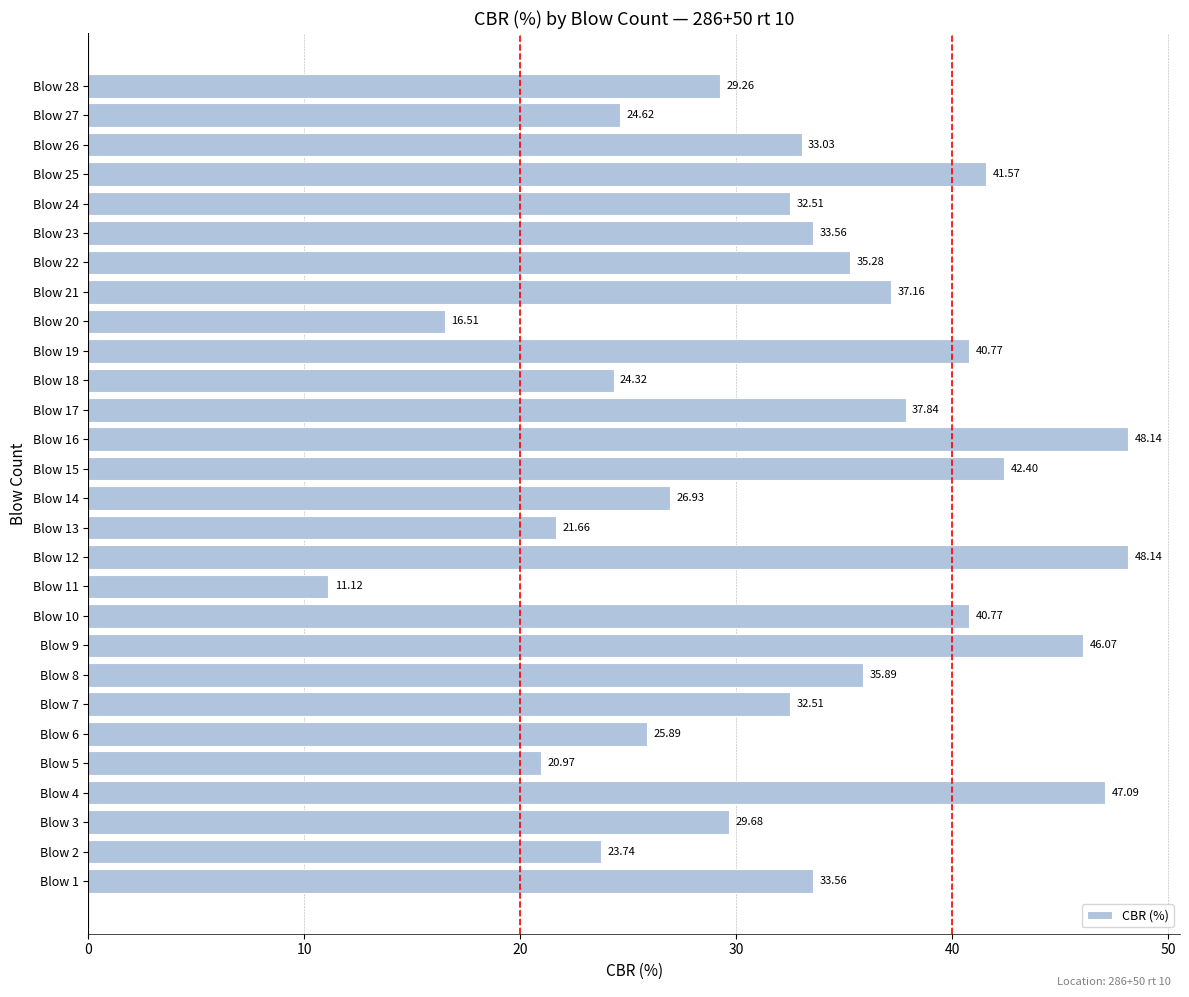

What is the difference between the values at Blow 17 and Blow 2?

14.1